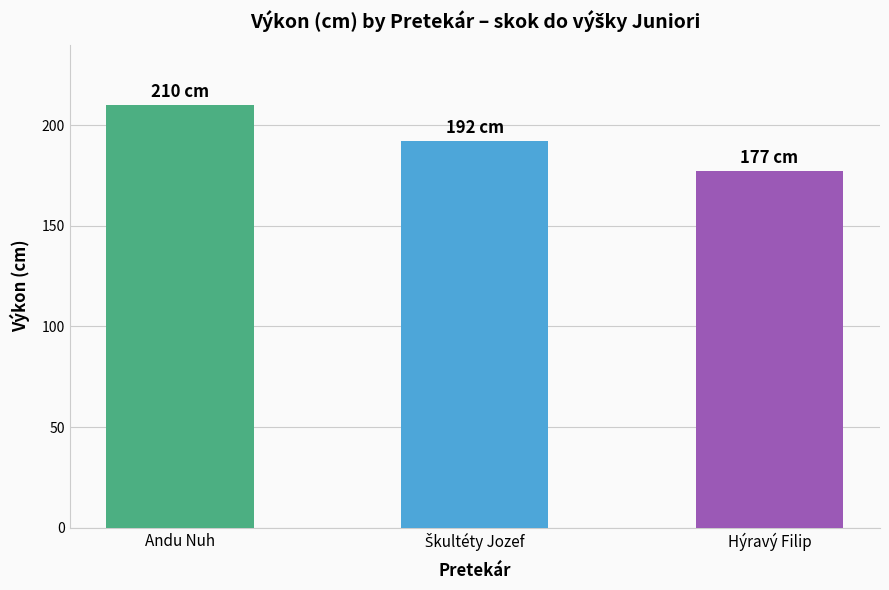

Read the value at Andu Nuh, to the nearest 5.

210